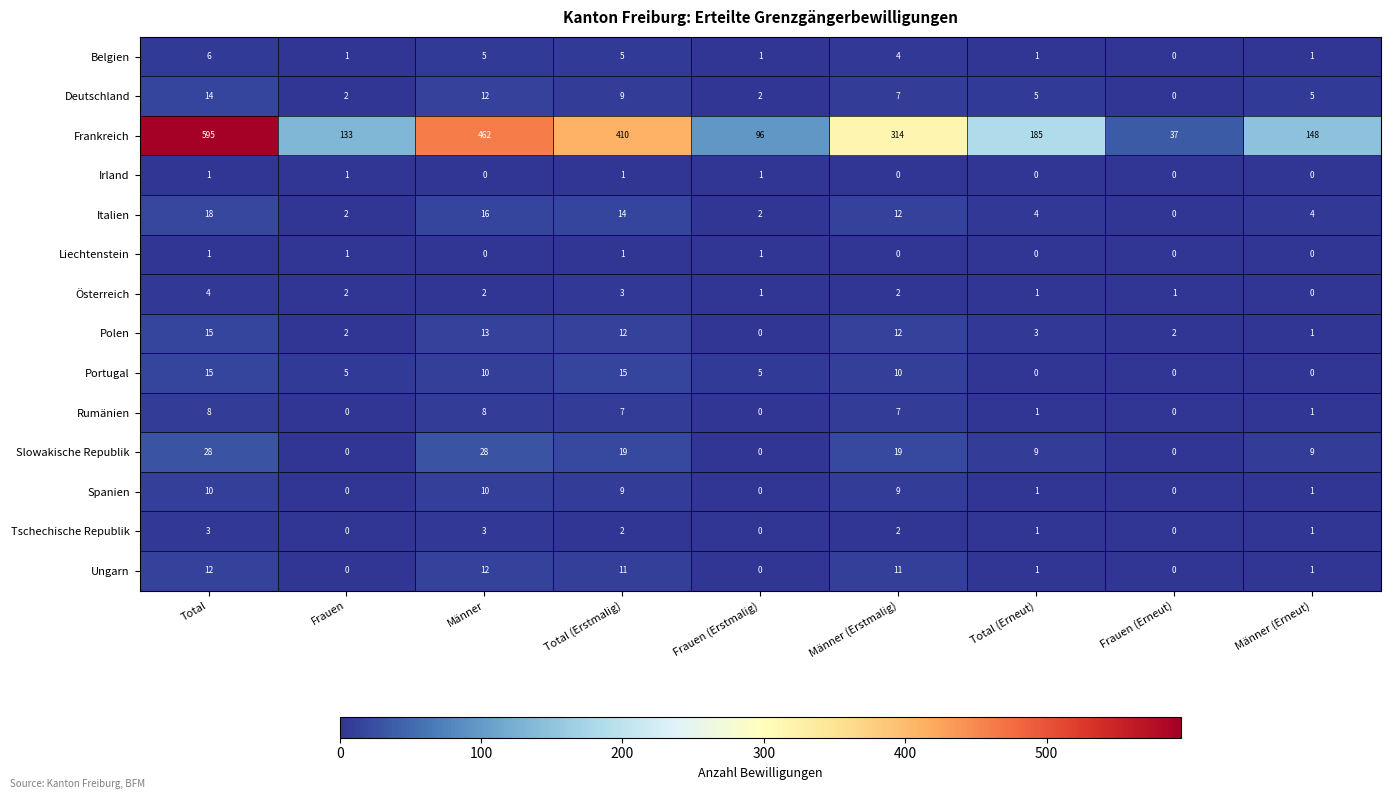

What is the sum of all Irland values?

4